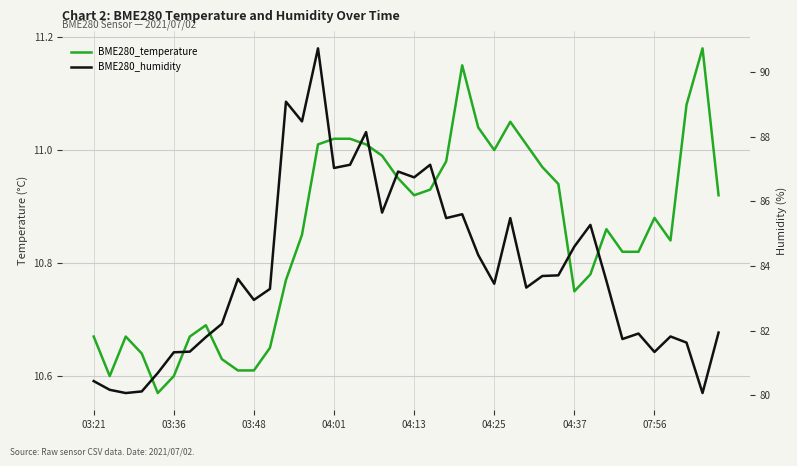

List the series in order of their peak value, highest first.

BME280_humidity, BME280_temperature